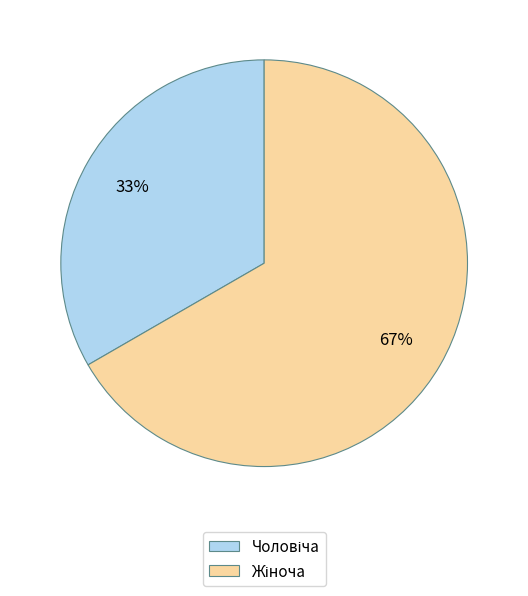

To the nearest percent, what is the average slice percentage?

50%